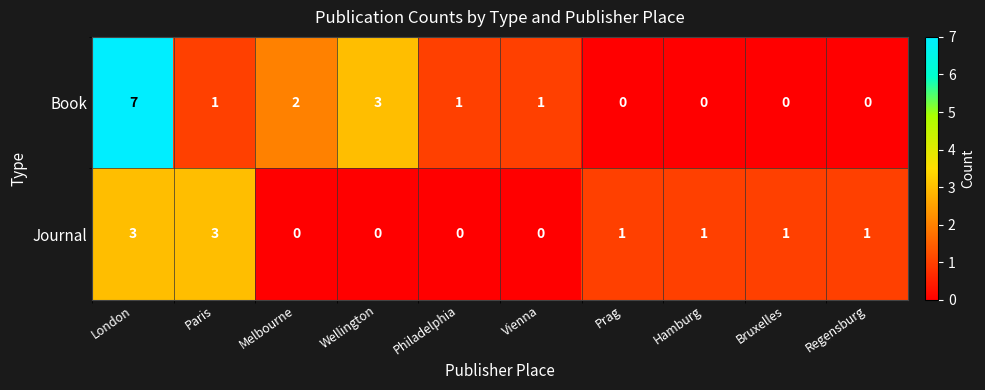

At which category is the sum across all series the highest?

London